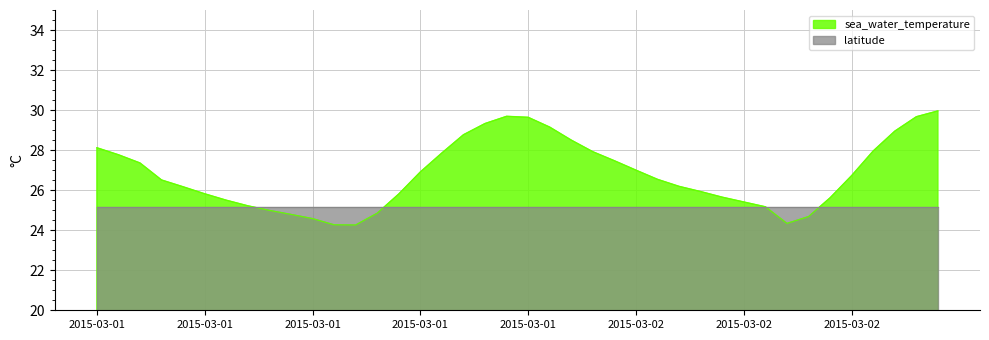

Where is the data nearest to the value 27?

2015-03-02